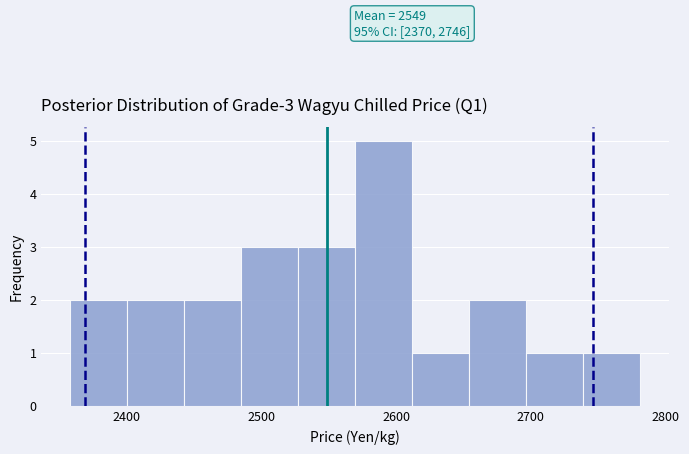

Over which range of the x-axis is the bar tallest?

2570 to 2610